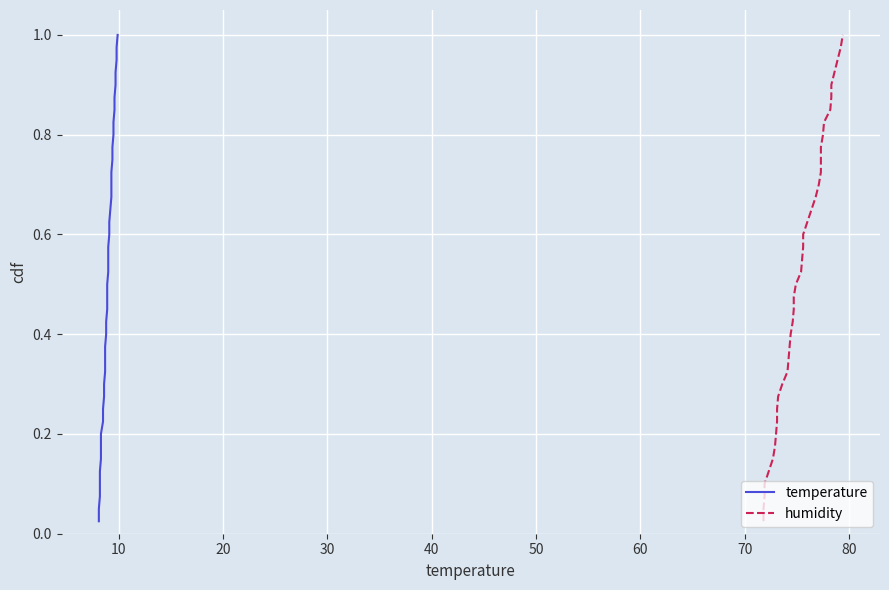

True or false: temperature and humidity cross at least once.

False